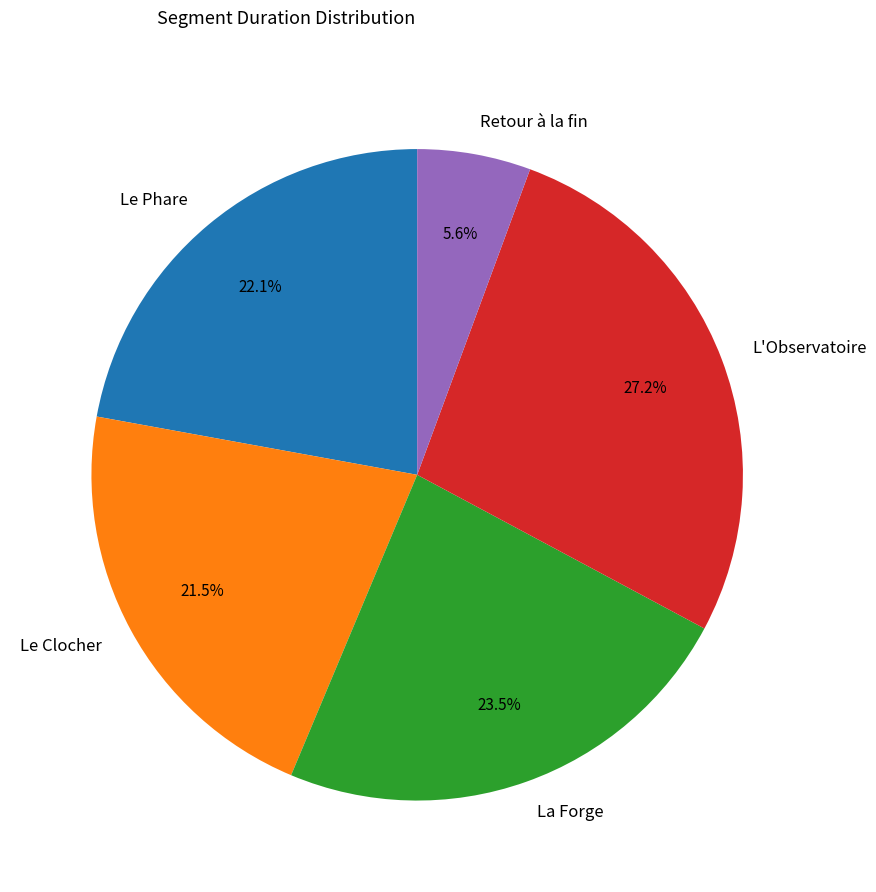

Between Le Clocher and L'Observatoire, which is larger?

L'Observatoire